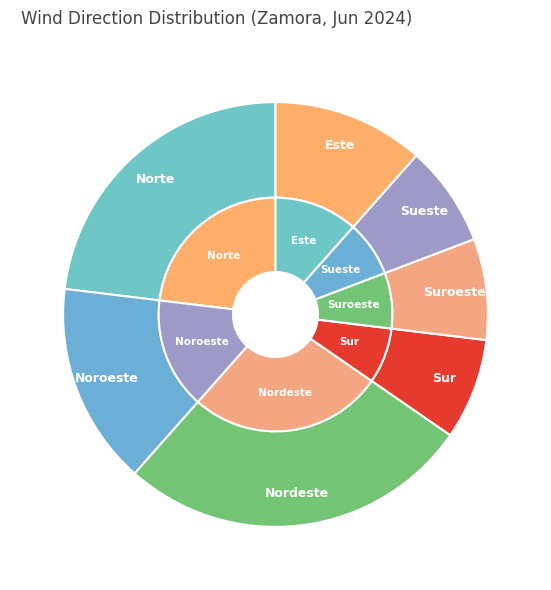

Between Suroeste and Este, which is larger?

Este